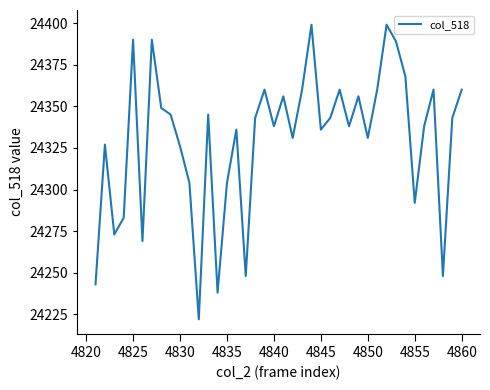

What is the difference between the maximum and minimum values?

177